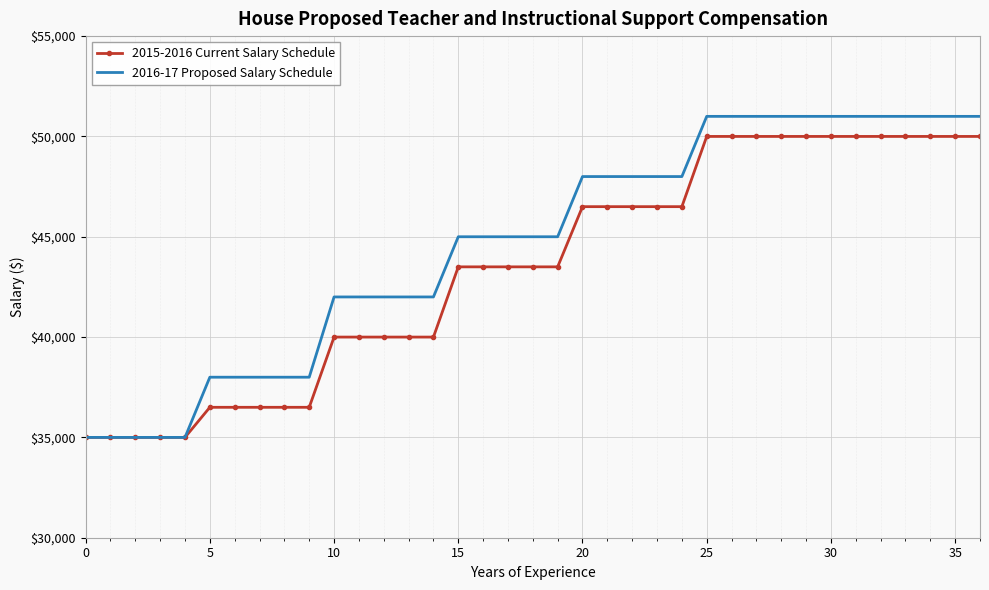

What is the maximum value for 2016-17 Proposed Salary Schedule?

51000